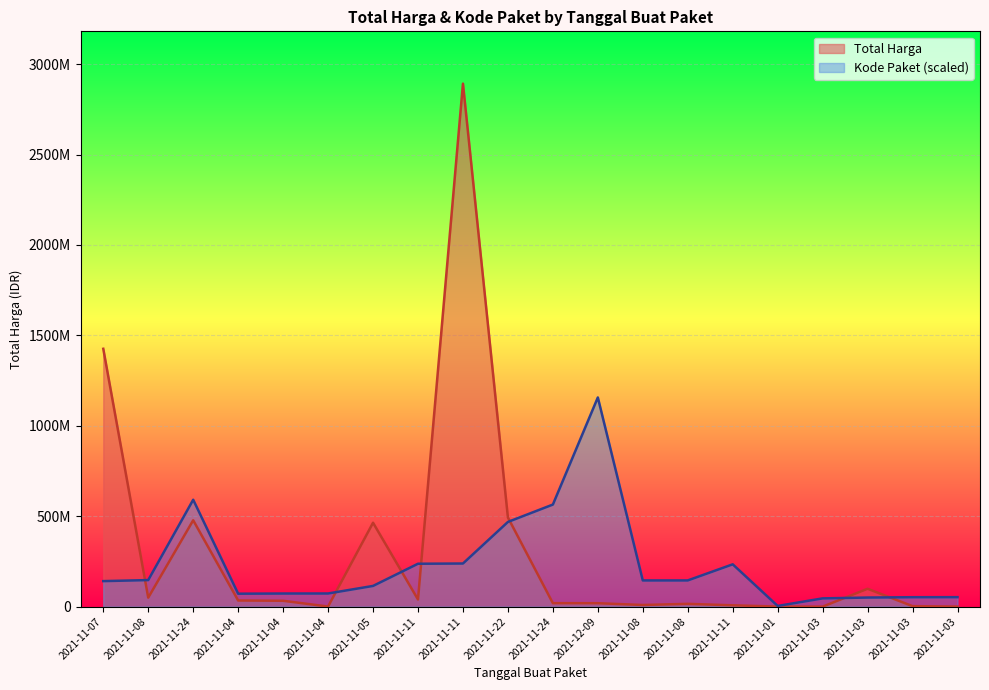

In Kode Paket, how many points are higher than both neighbors (excluding endpoints)?

3